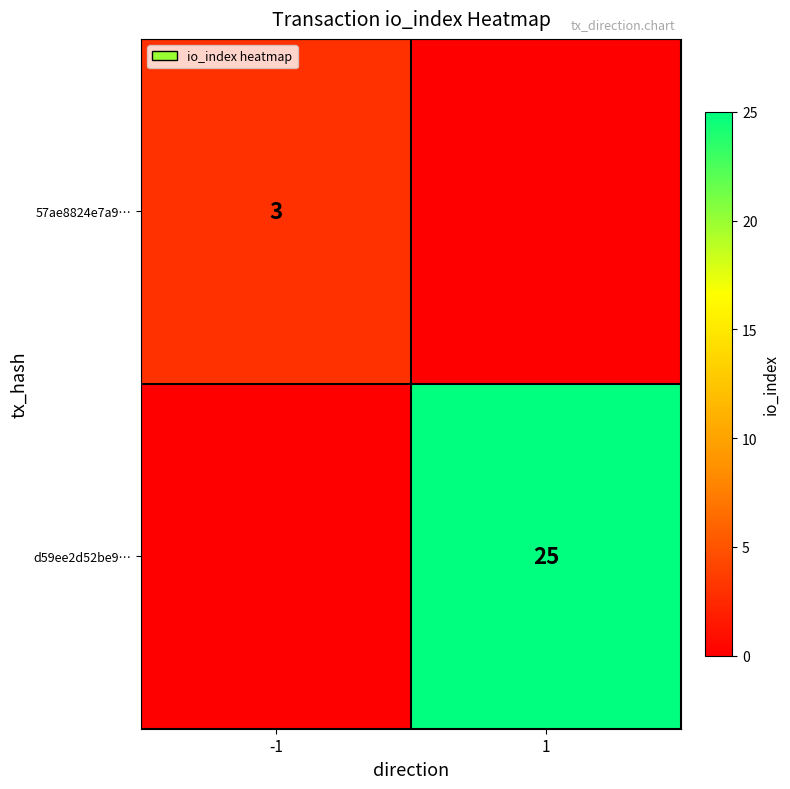

The value of d59ee2d52be9… at 1 is 25. True or false?

True